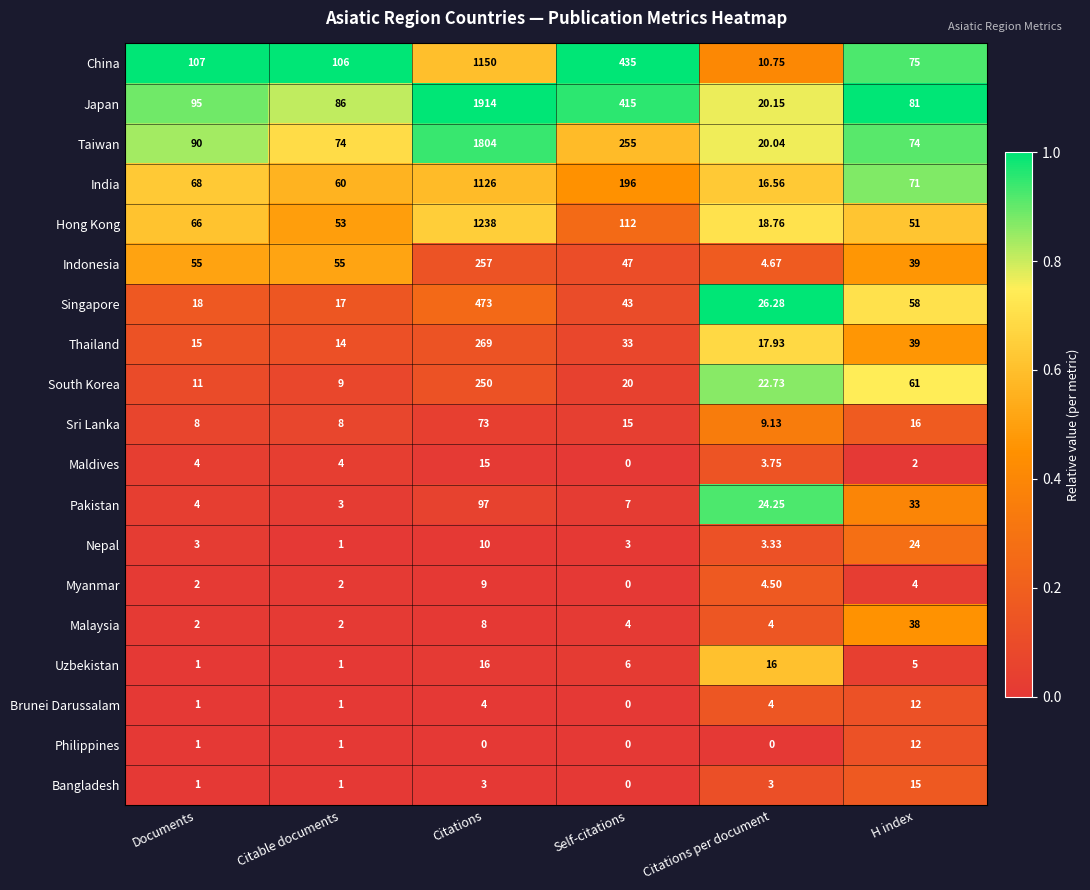

Which category has the highest value in the China series?

Citations